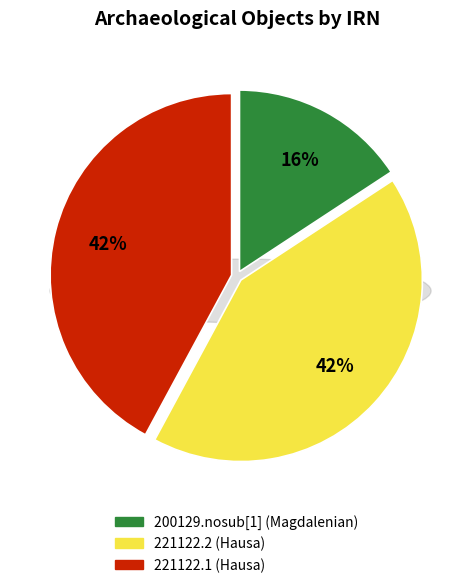

To the nearest percent, what is the difference between the largest and smallest slice percentages?

26%